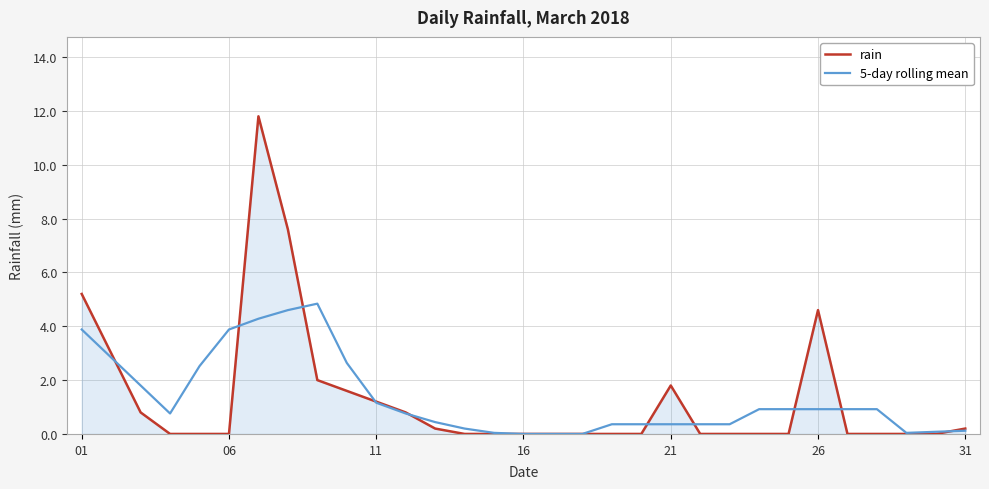

What is the maximum value for rain?

11.8